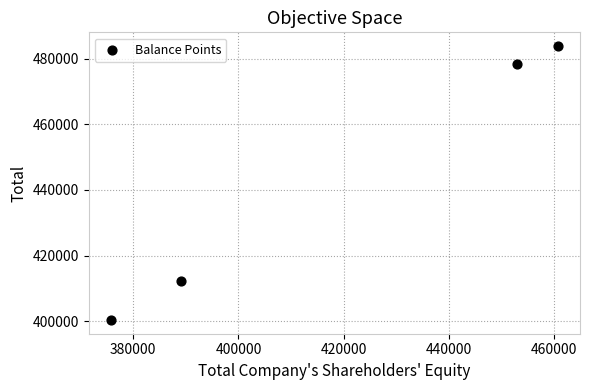

What is the range of X values (max minus min)?

84884